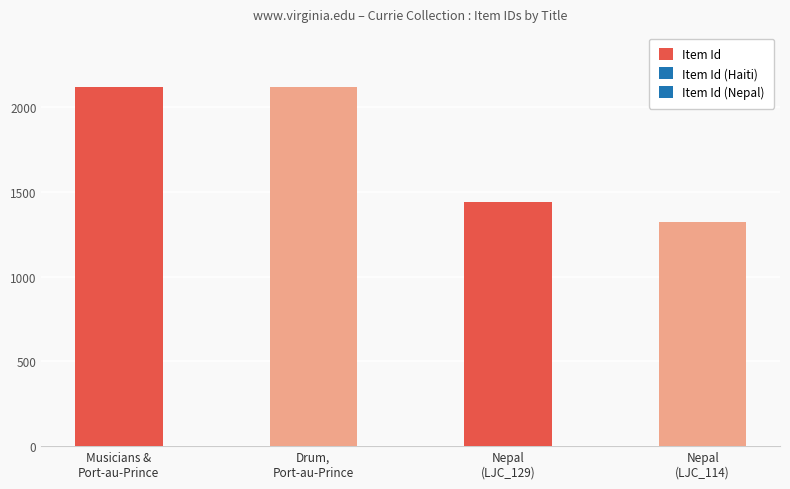

List the labels in order of value, largest first.

Musicians and View of Port-au-Prince, Haiti, Drum, Port-au-Prince, Haiti, Nepal (LJC_129), Nepal (LJC_114)